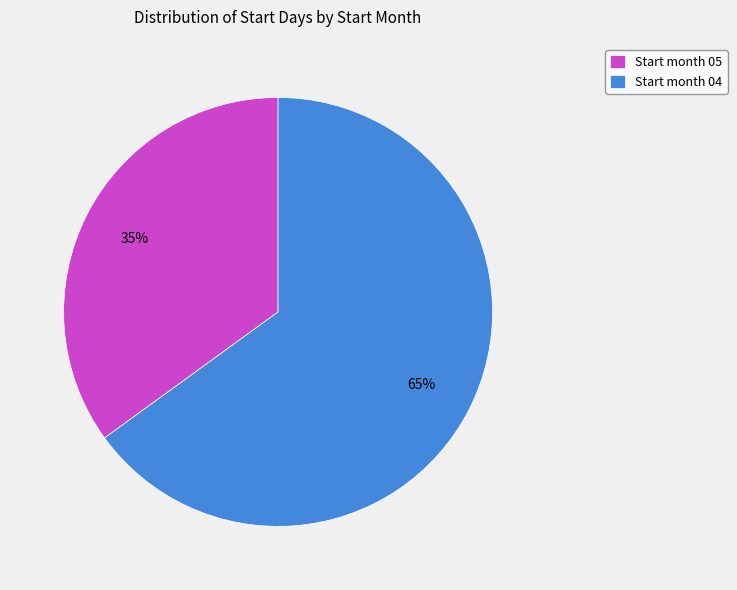

To the nearest percent, what is the difference between the Start month 04 and Start month 05 slice percentages?

30%